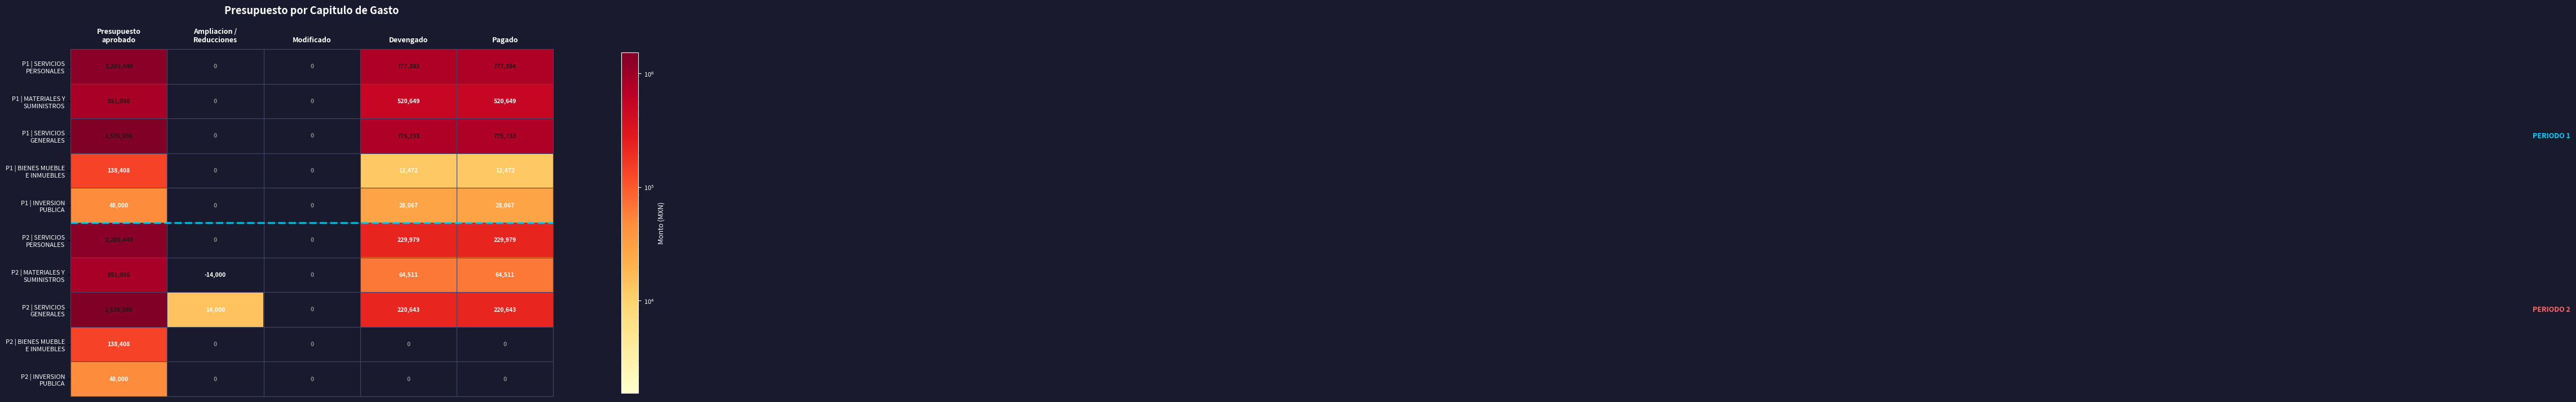

What is the smallest value displayed?

-14000